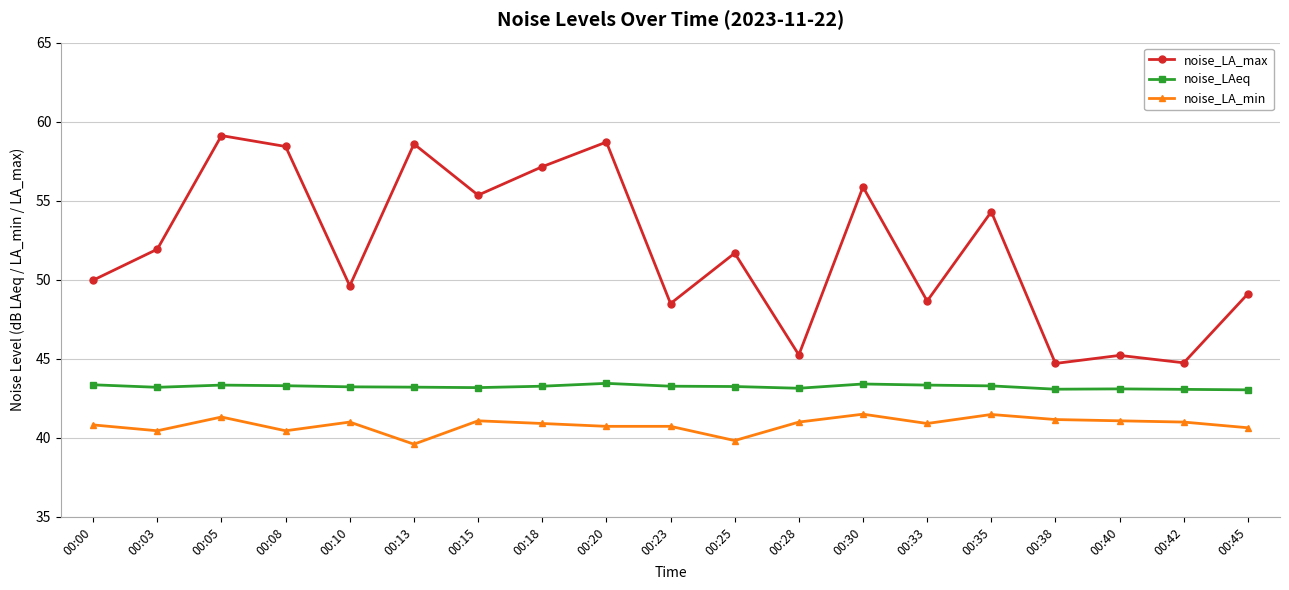

Which series has the largest total across all categories?

noise_LA_max